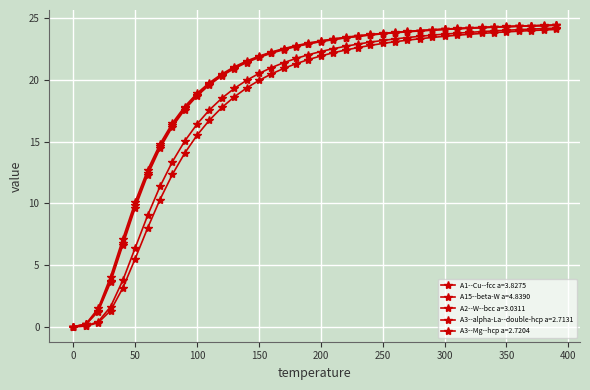

How many distinct data groups are displayed?

5